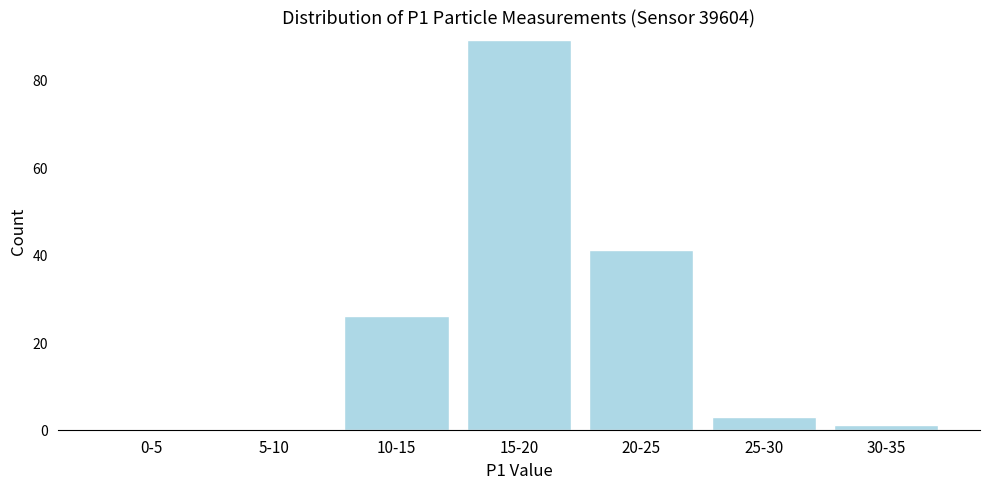

Reading right to left, what are all the values shown in this chart?

30-35=1	25-30=3	20-25=41	15-20=89	10-15=26	5-10=0	0-5=0